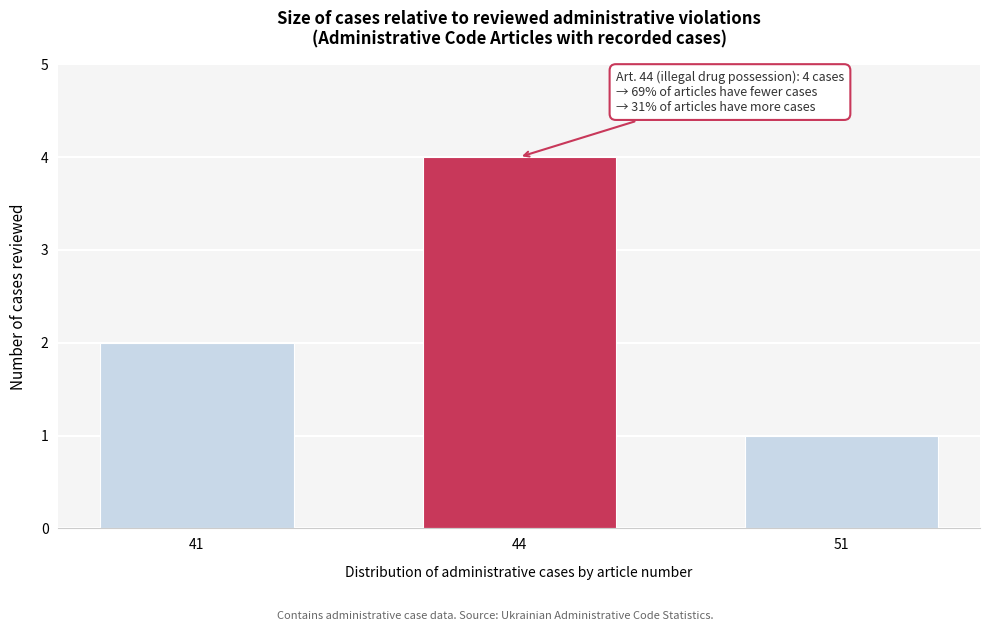

Reading right to left, list all the values displayed in this chart.

51=1	44=4	41=2